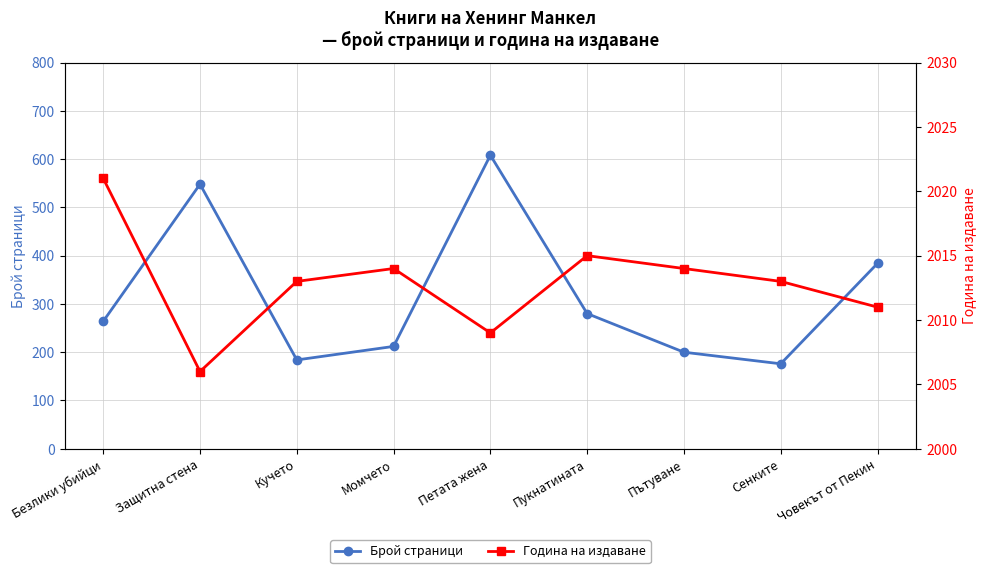

Where does the Брой страници series first go above 264?

Защитна стена